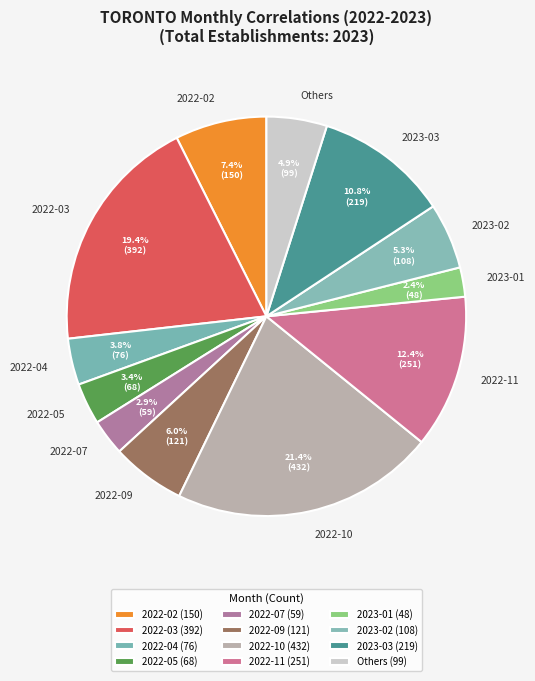

Does 2023-02 represent more than half of the total?

No